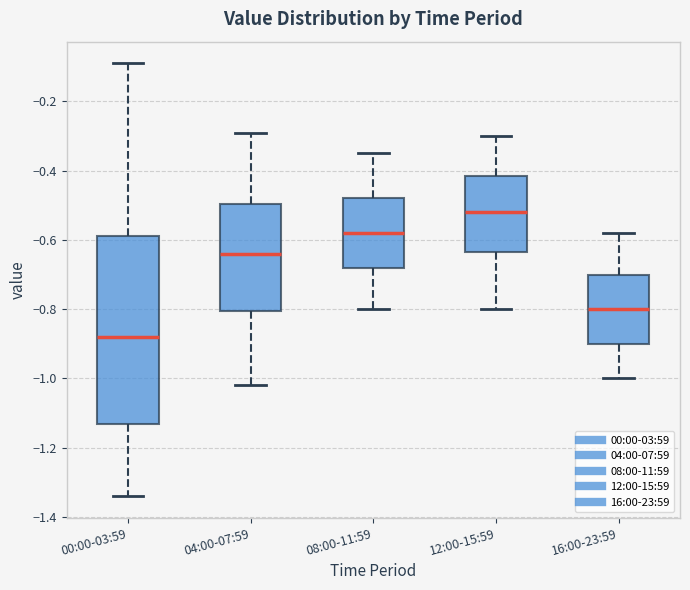

Which box's median line is the highest?

12:00-15:59